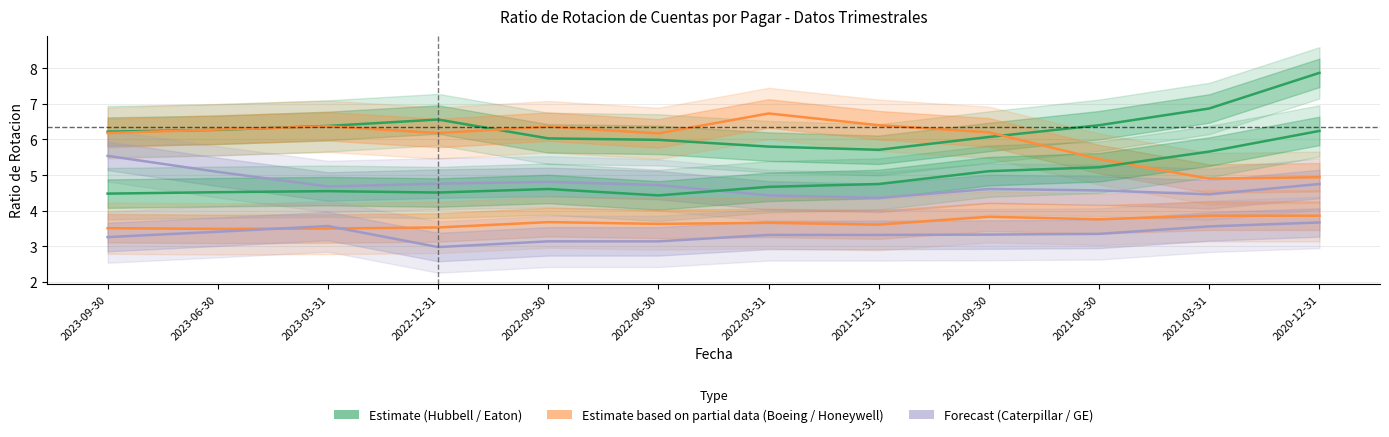

At which category is the sum across all series the highest?

2020-12-31